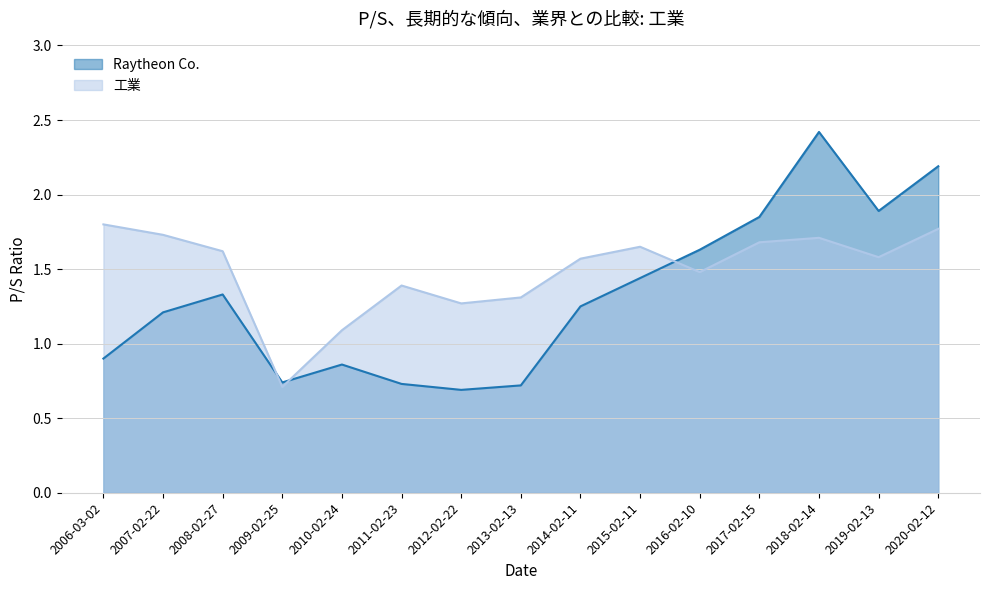

What is the label of the 13th point from the right?

2008-02-27